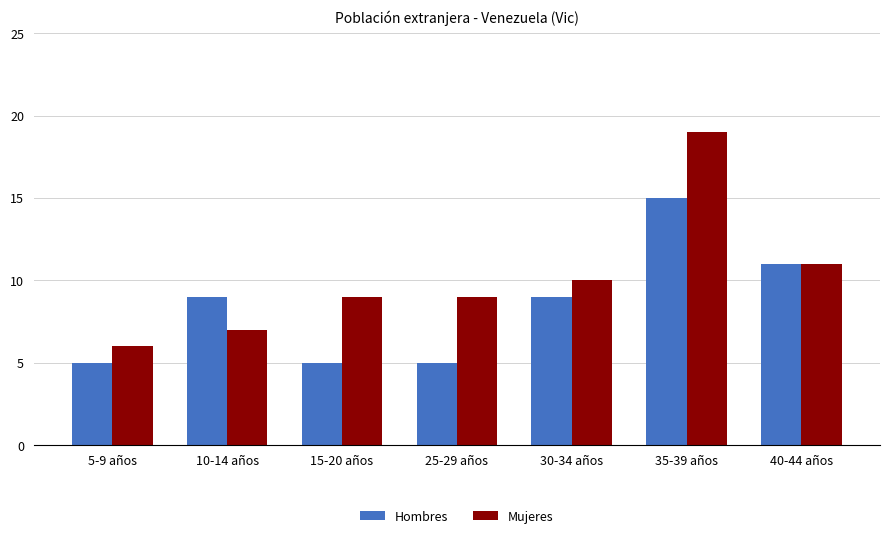

What is the label of the 2nd bar from the left?

10-14 años